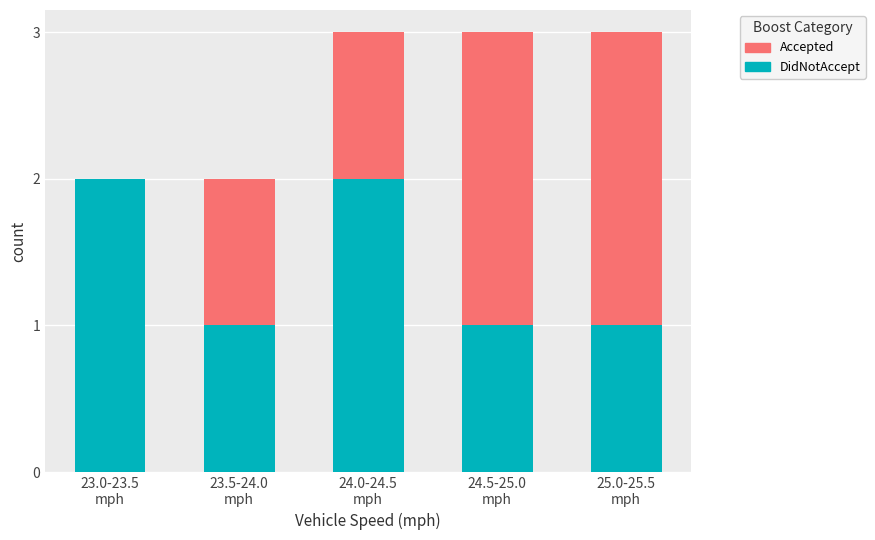

What is the sum of all DidNotAccept values?

7